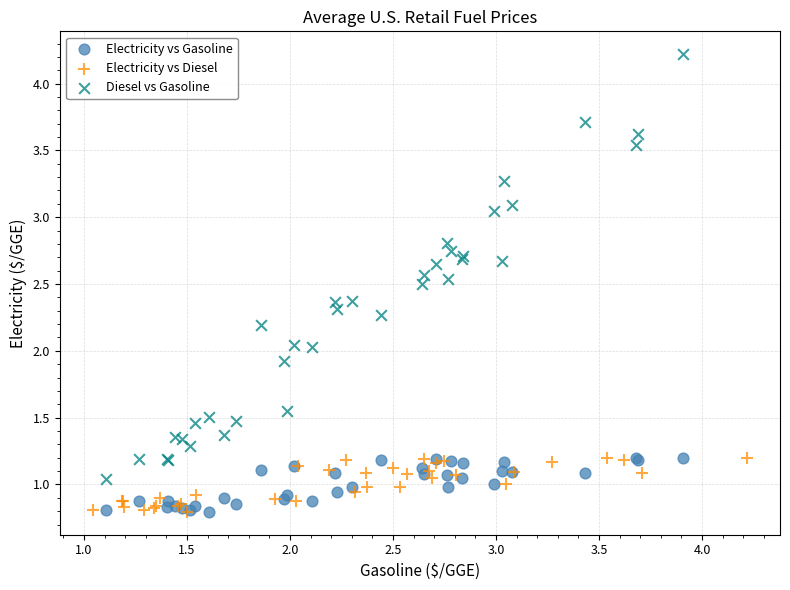

What are all the series names shown in the legend?

Electricity vs Gasoline, Electricity vs Diesel, Diesel vs Gasoline